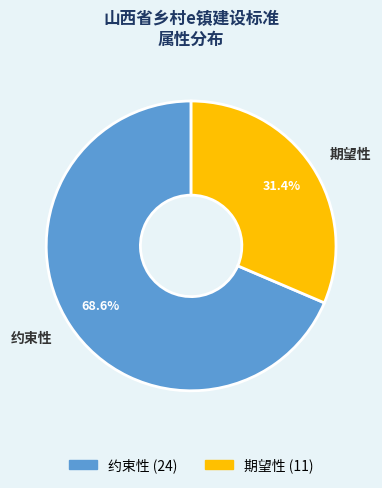

What percentage is NOT represented by 约束性?

31.4%